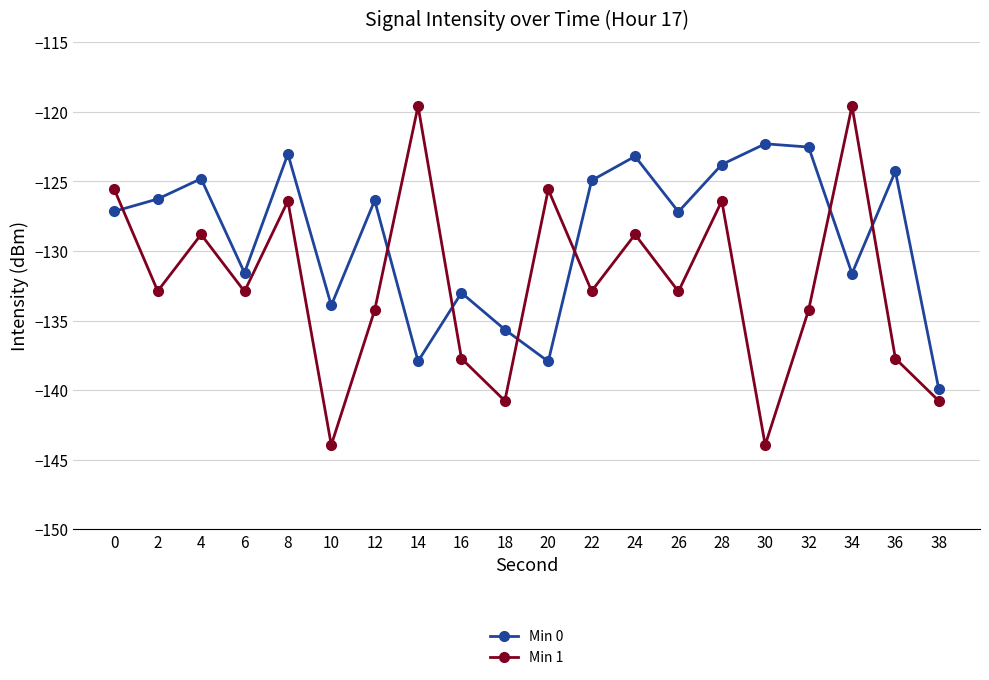

At how many categories does at least one series exceed -141?

20